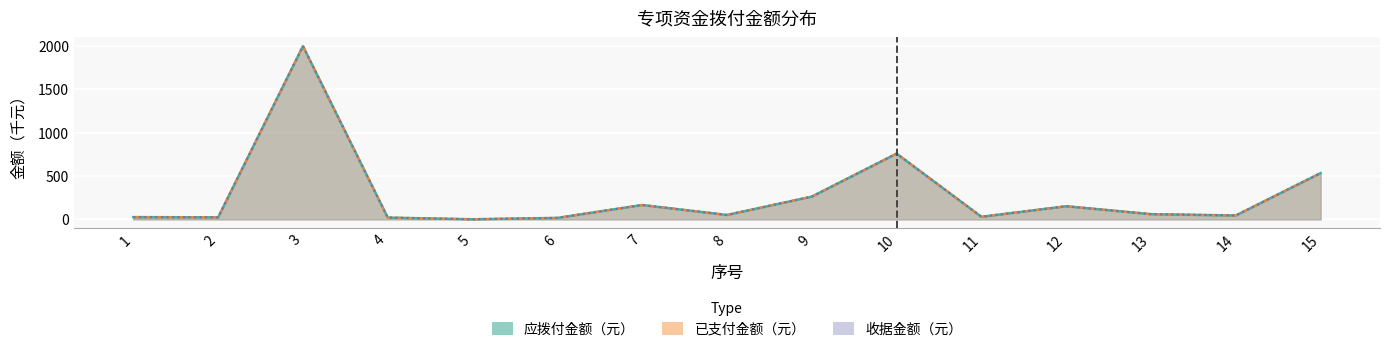

Where is the first local maximum for 已支付金额（元）?

3